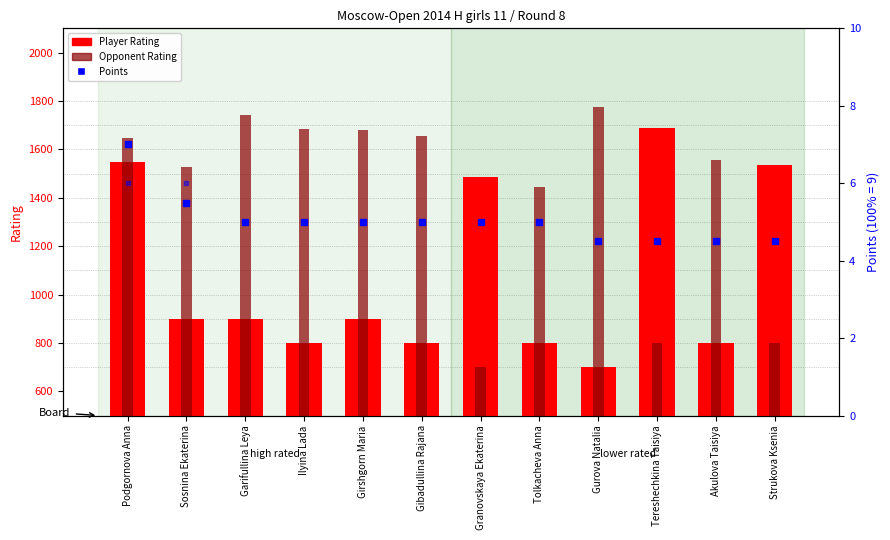

What is the label of the 3rd bar from the right?

Tereshechkina Taisiya